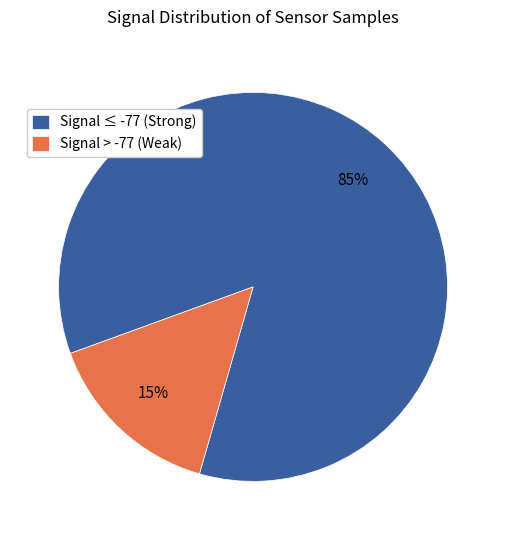

Is it true that Signal ≤ -77 (Strong) is 90% of the pie?

False